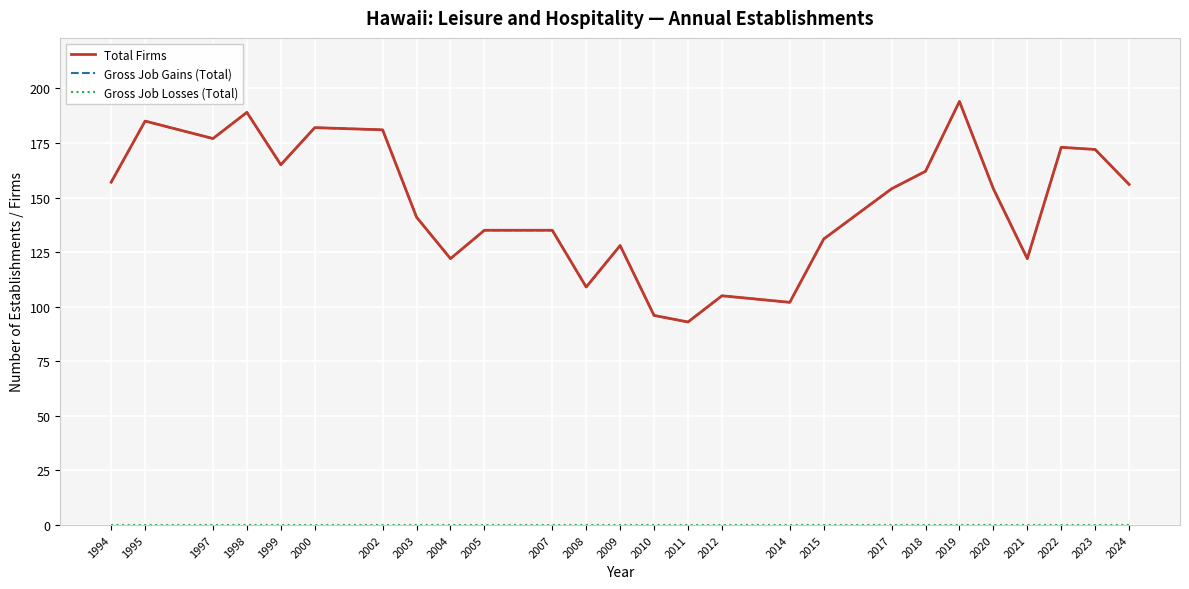

Which label corresponds to the largest value in the chart?

2019